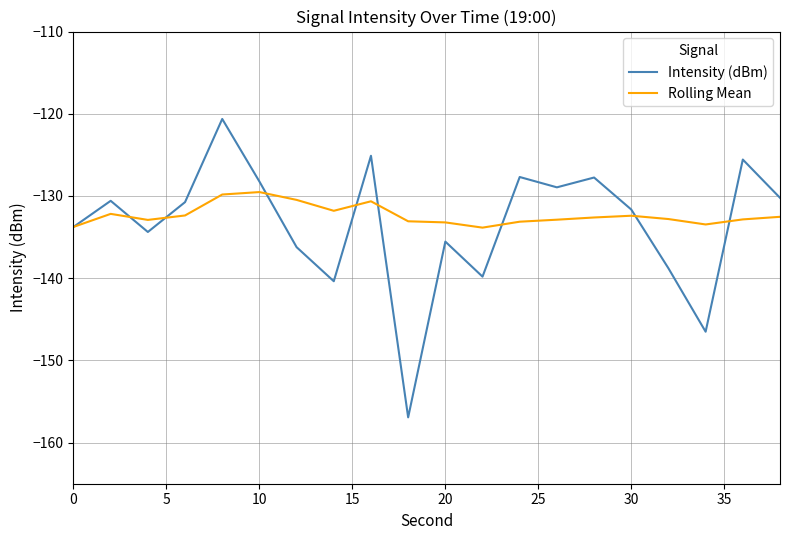

In Rolling Mean, how many points are lower than both neighbors (excluding endpoints)?

4